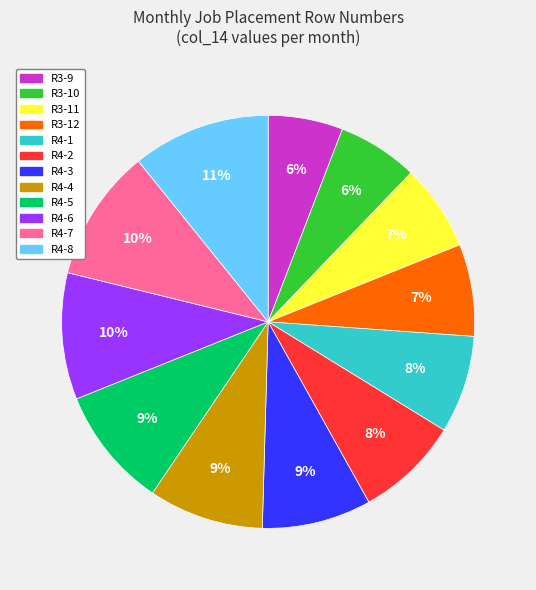

To the nearest percent, what percentage of the pie is R4-2?

8%